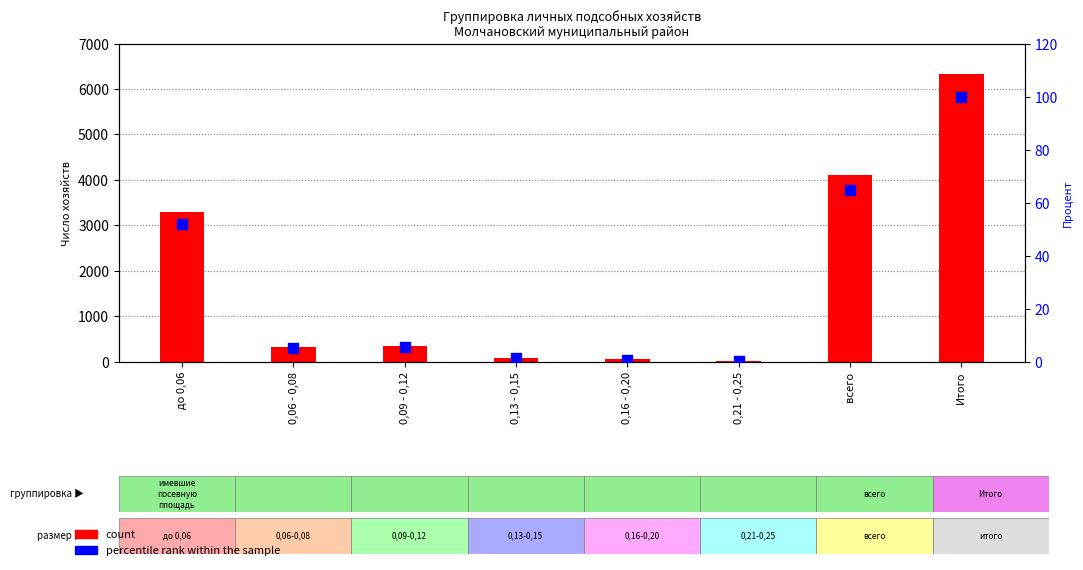

What are all the series names shown in the legend?

count, percentile rank within the sample